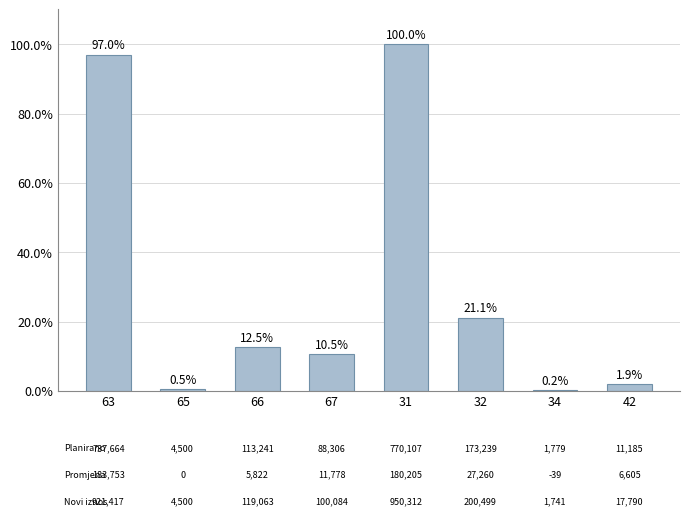

What is the difference between the values at 42 and 65?

1.4